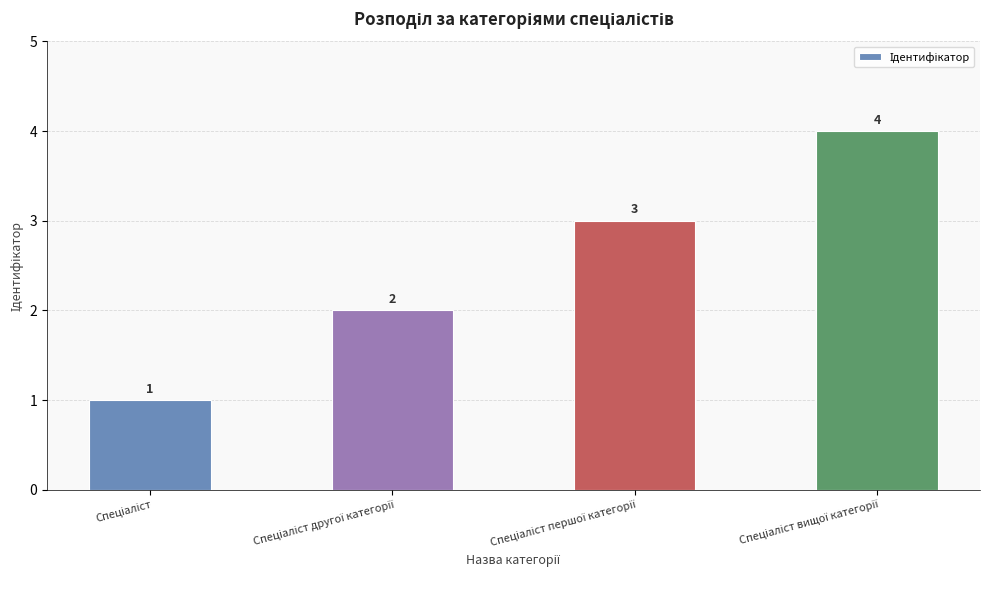

Count the values in the range 2 to 4.

3